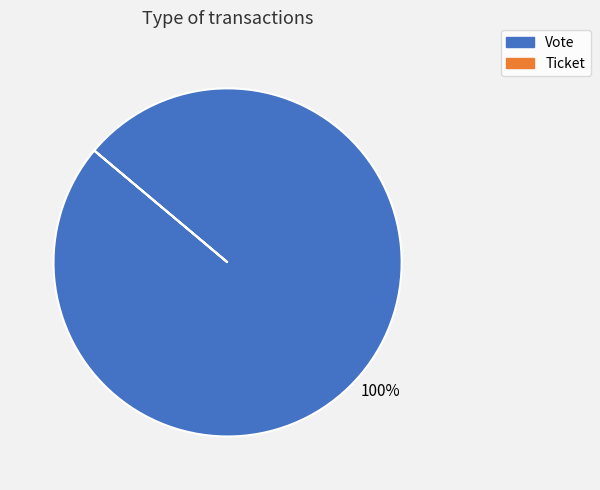

To the nearest percent, what is the average slice percentage?

50%